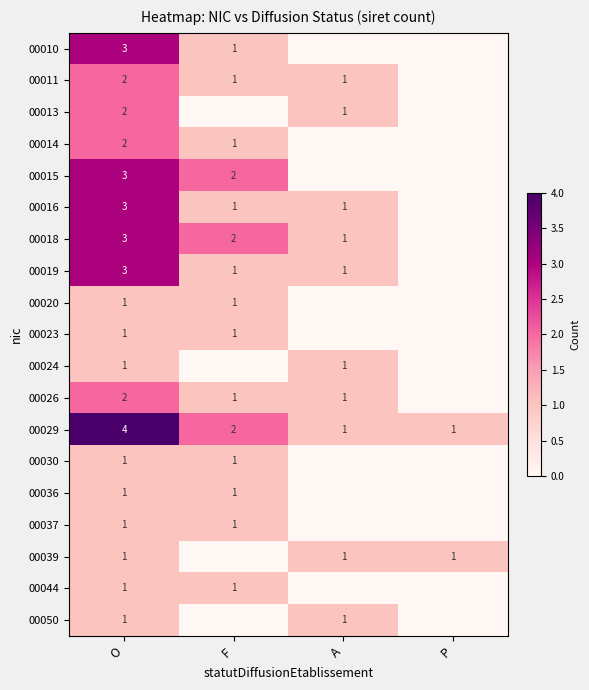

What is the difference between the 00029 values at P and O?

3